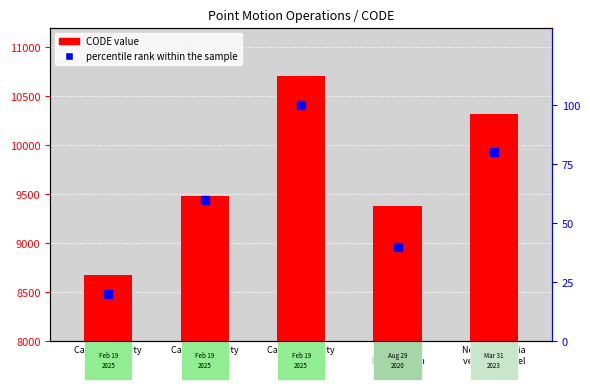

Is the value of CODE at Canada velocity
grid v6 greater than the value of percentile rank within the sample at Canada velocity
grid v7?

Yes